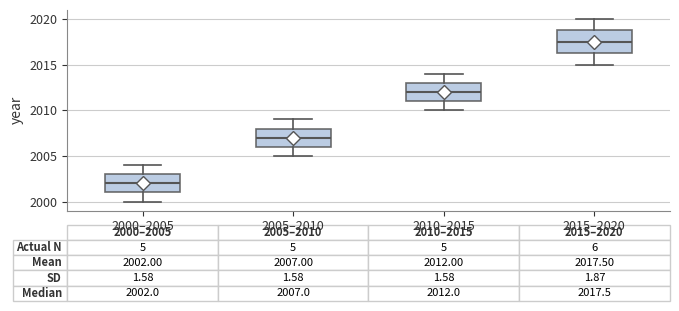

Which box is the tallest, from its lower edge to its upper edge?

2015–2020